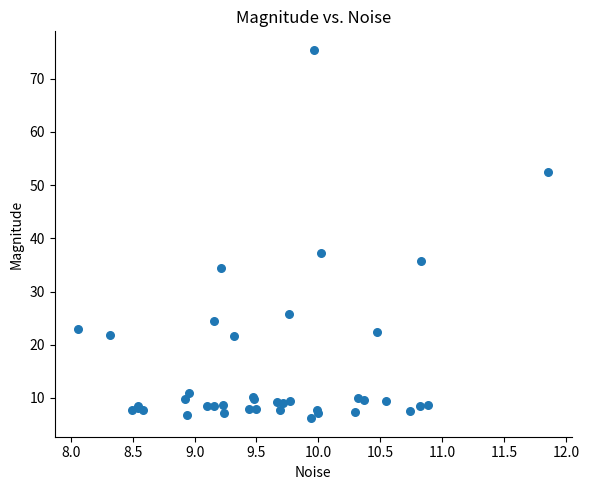

What Y value in the scatter plot is closest to 40?

37.2